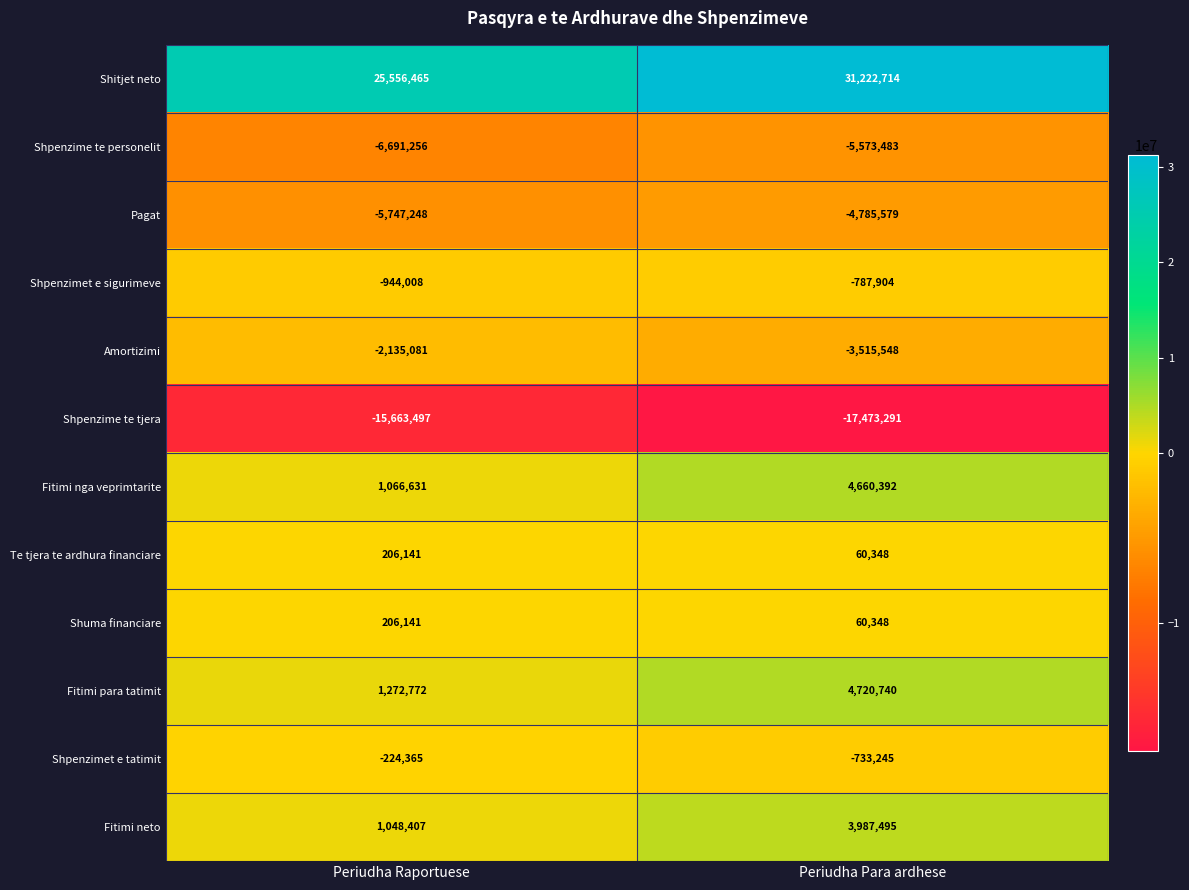

At which category is the sum across all series the highest?

Periudha Para ardhese